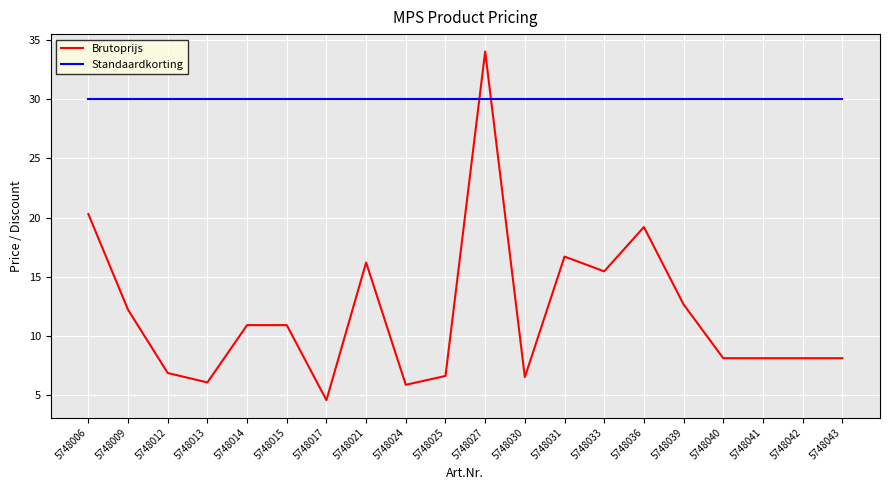

What is the difference between the maximum and minimum values in the Brutoprijs series?

29.5